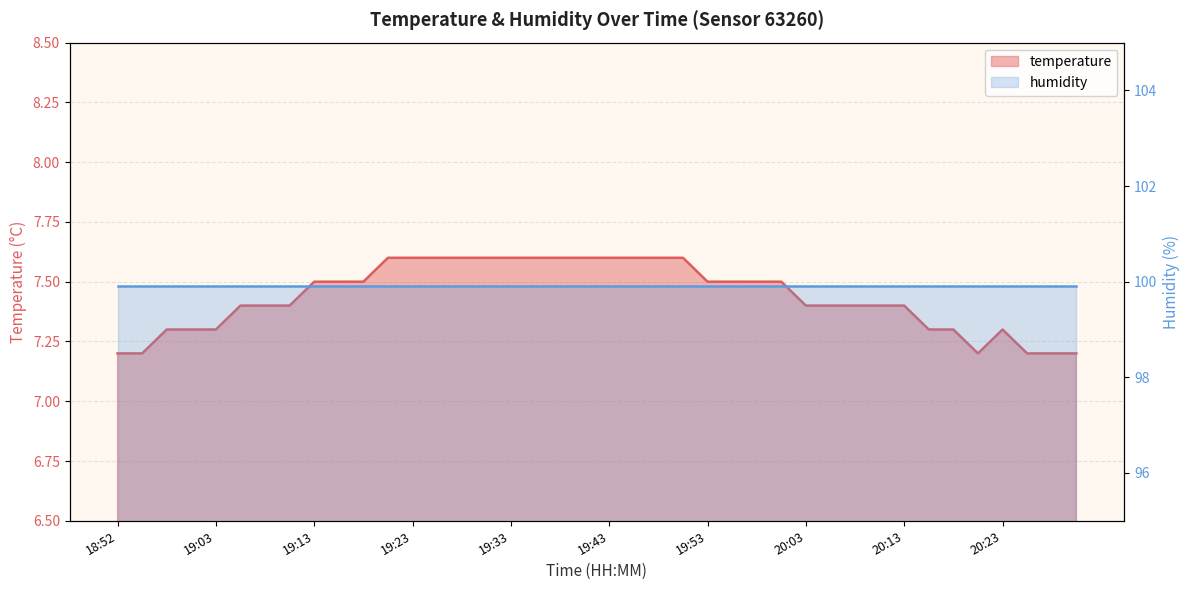

What is the greatest value displayed?

7.6